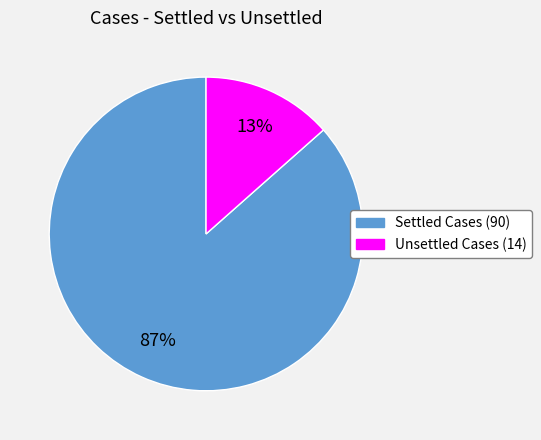

How many segments does this pie chart have?

2